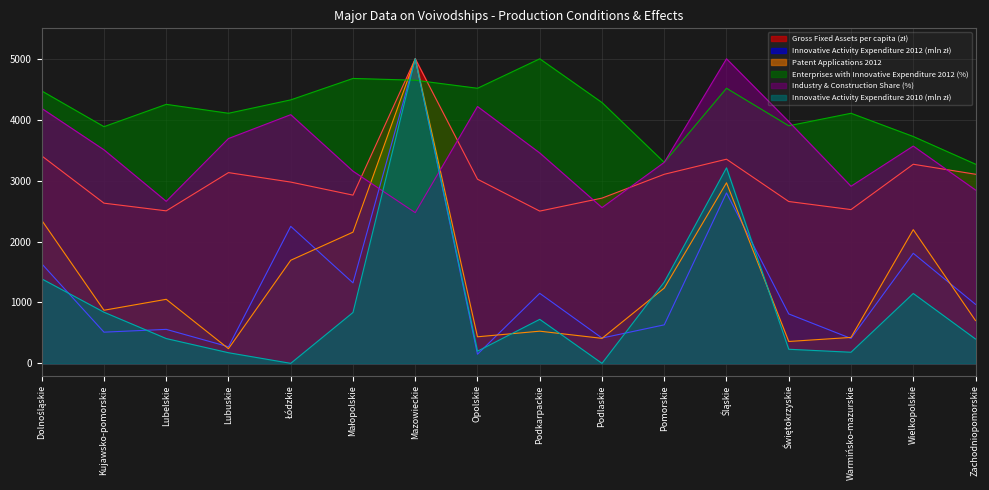

What value does the Innovative Activity Expenditure 2010 (mln zł) series have at Lubuskie?

174.3